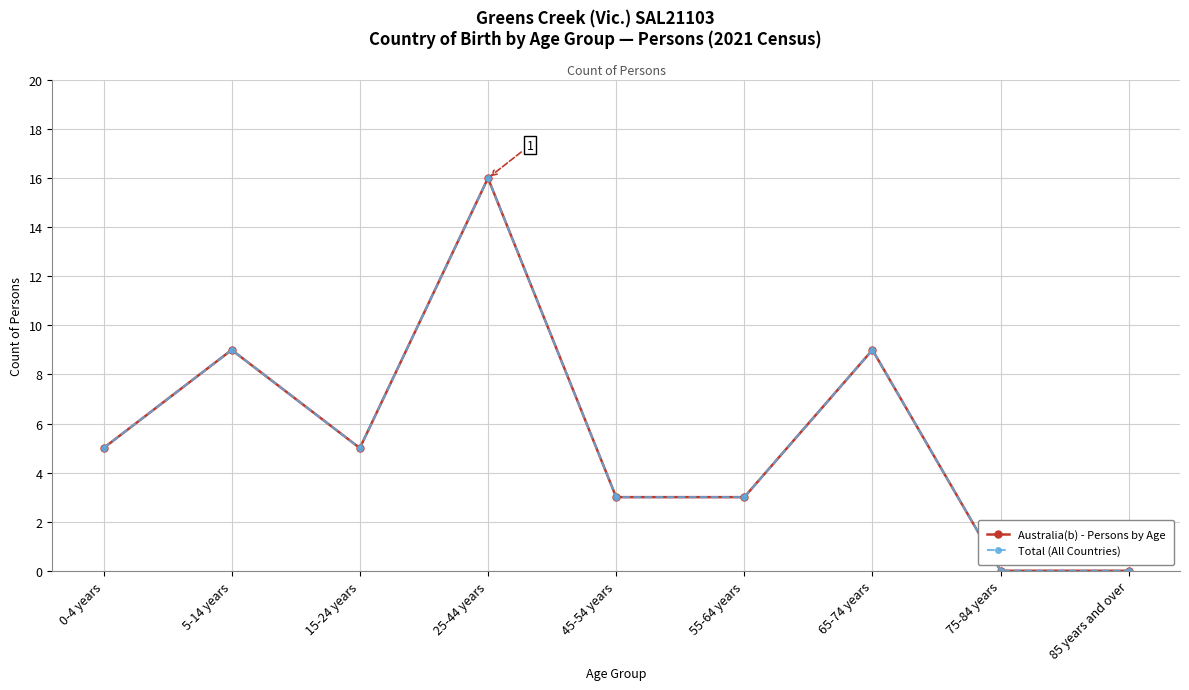

Reading left to right, list all the values displayed in this chart.

Australia(b) - Persons by Age: 5	9	5	16	3	3	9	0	0
Total (All Countries): 5	9	5	16	3	3	9	0	0